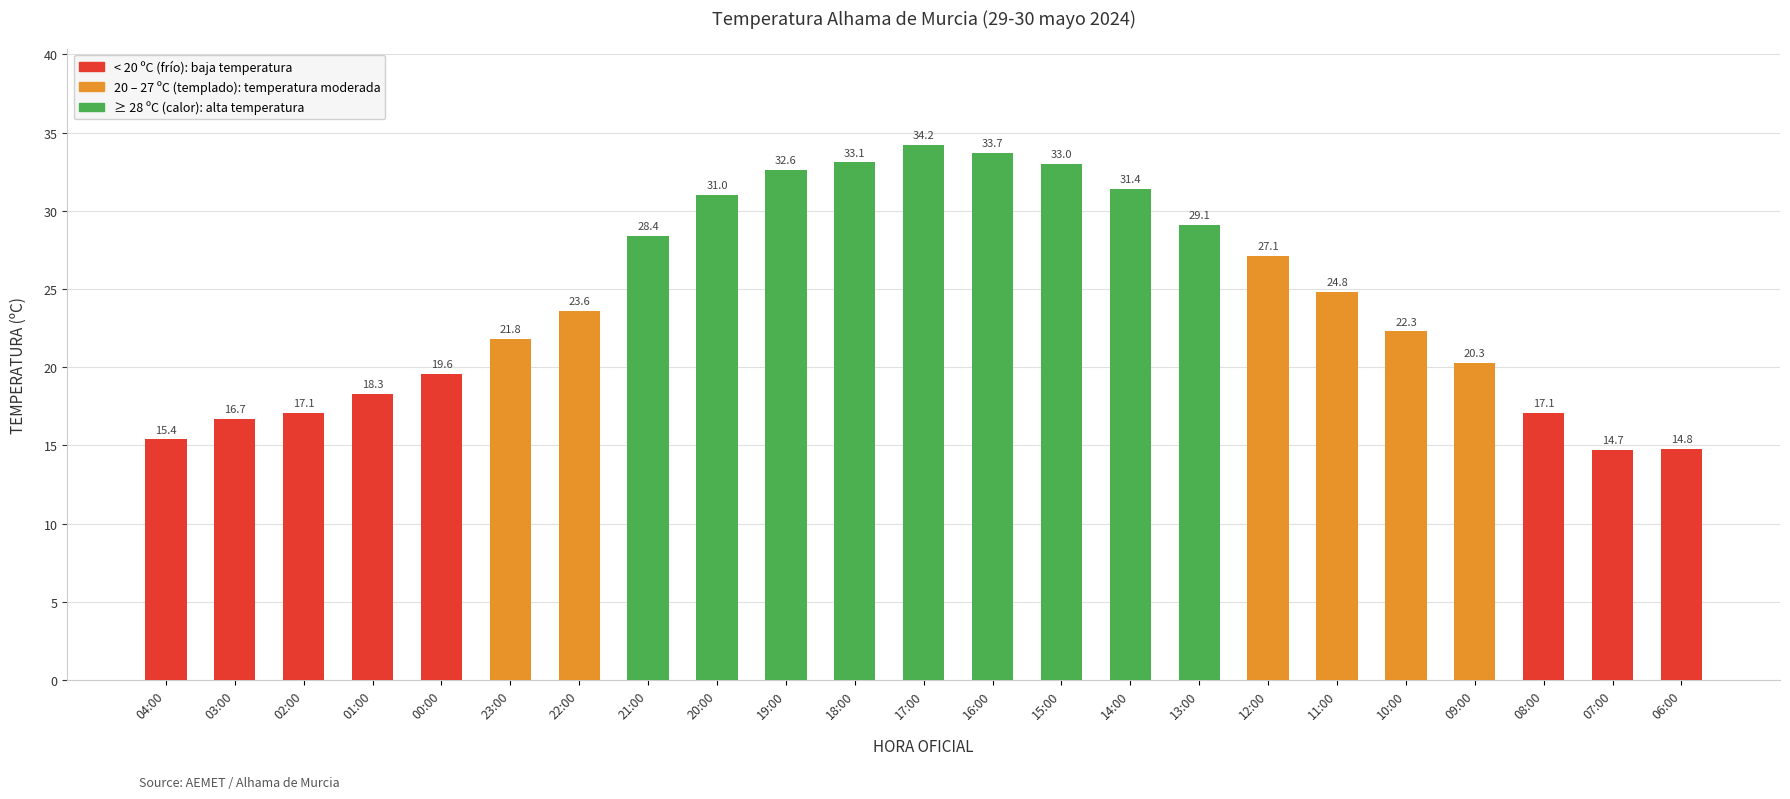

How many bars are there in total?

23